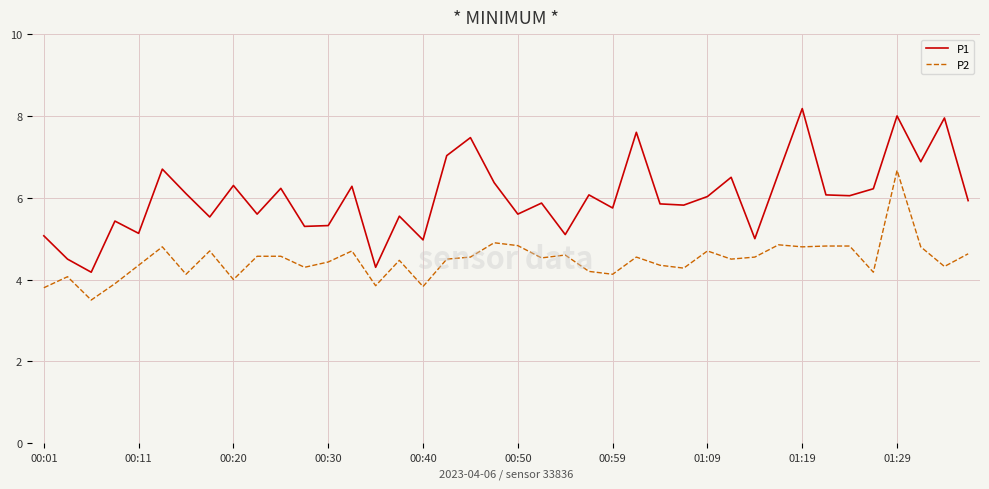

What is the maximum value shown in the chart?

8.2